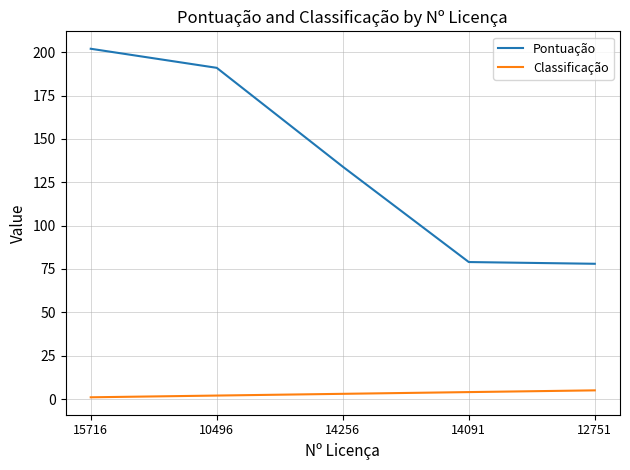

Reading right to left, transcribe all the data shown in this chart.

Pontuação: 12751=78	14091=79	14256=134	10496=191	15716=202
Classificação: 12751=5	14091=4	14256=3	10496=2	15716=1